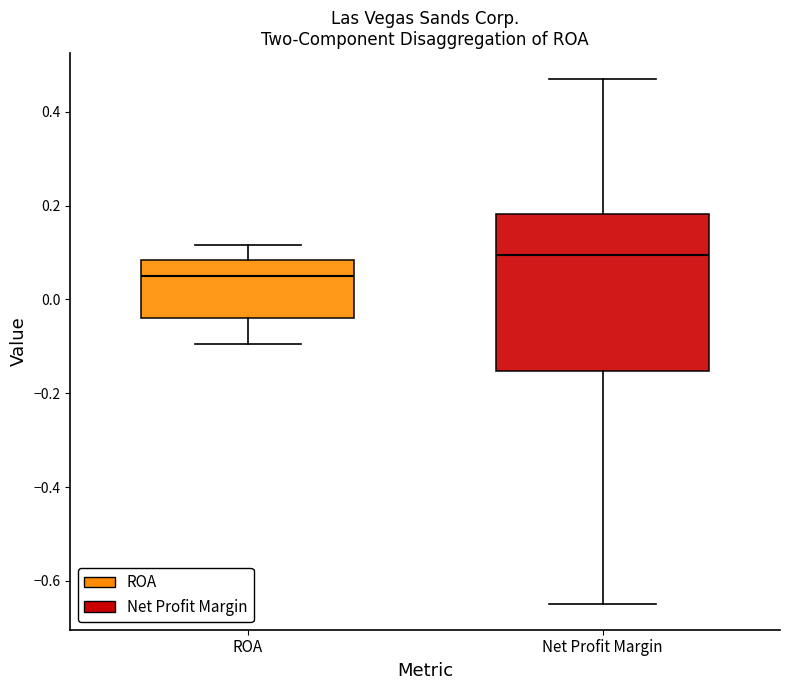

Reading left to right, transcribe this box plot: for each box, give where its median line is, the range the box spans, and where its two whiskers end, as read against the y-axis. The values are not printed on the chart, so give them approximately, as read against the axis.

ROA: median 0.04, box -0.04 to 0.08, whiskers -0.10 to 0.12
Net Profit Margin: median 0.10, box -0.16 to 0.18, whiskers -0.64 to 0.46